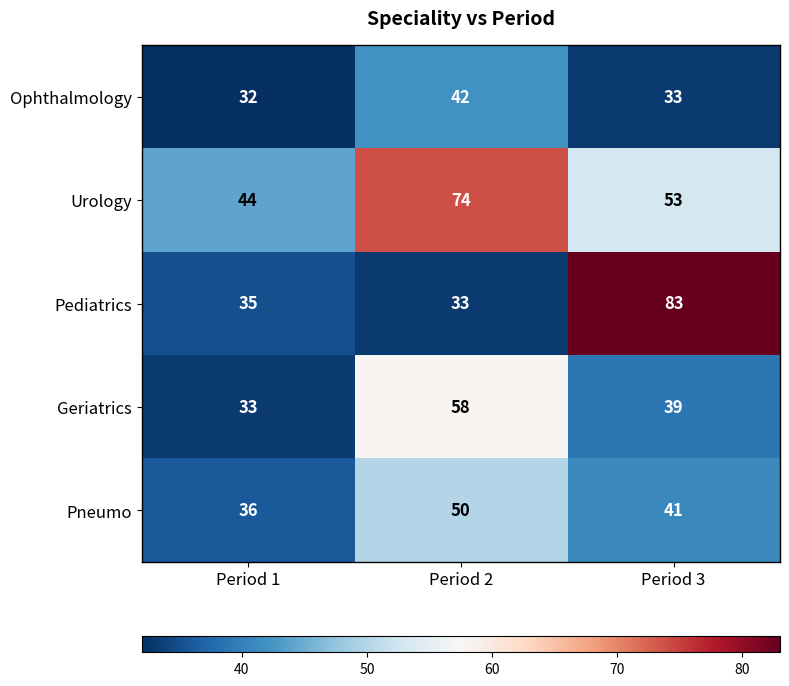

Reading left to right, what are all the values shown in this chart?

Ophthalmology: Period 1=32	Period 2=42	Period 3=33
Urology: Period 1=44	Period 2=74	Period 3=53
Pediatrics: Period 1=35	Period 2=33	Period 3=83
Geriatrics: Period 1=33	Period 2=58	Period 3=39
Pneumo: Period 1=36	Period 2=50	Period 3=41